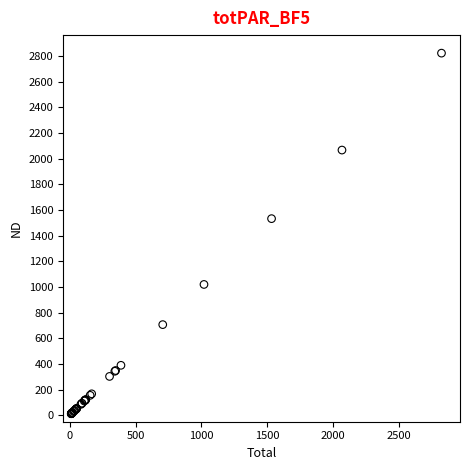

What Y value in the scatter plot is closest to 1416?

1531.8